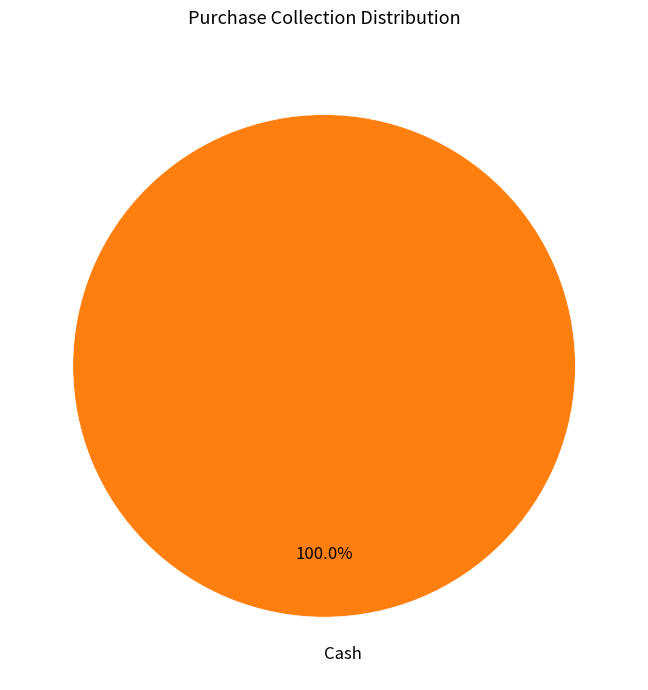

What percentage is the Cash slice, to the nearest percent?

100%